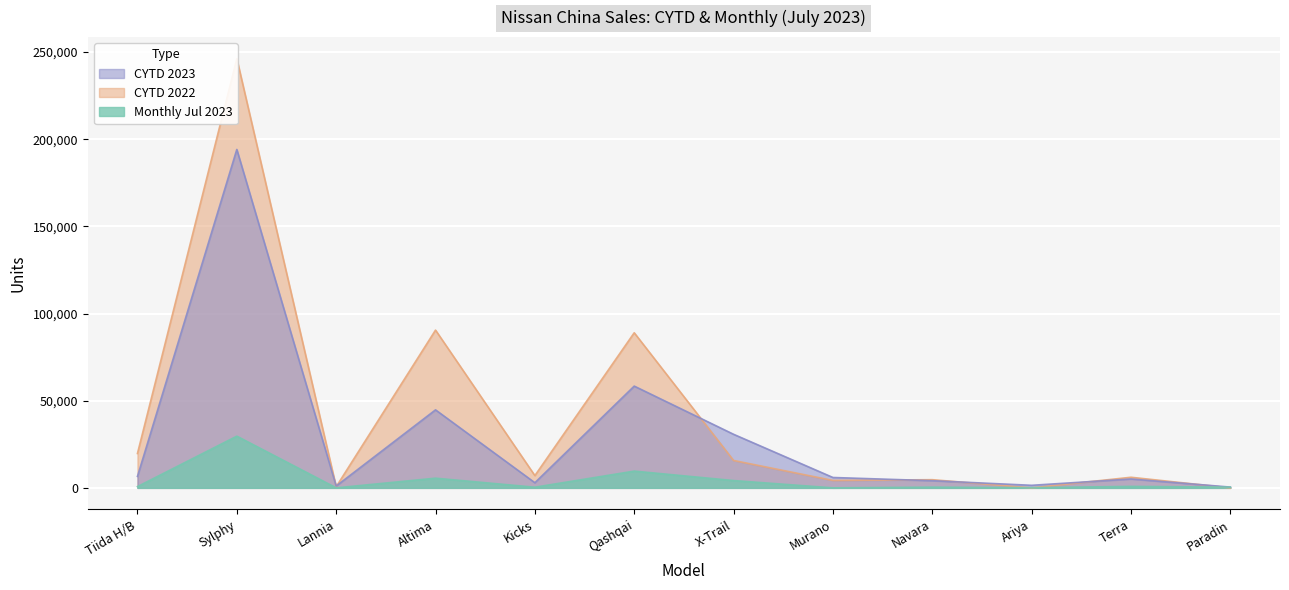

Between Kicks and Murano, which series saw the biggest shift?

CYTD 2023